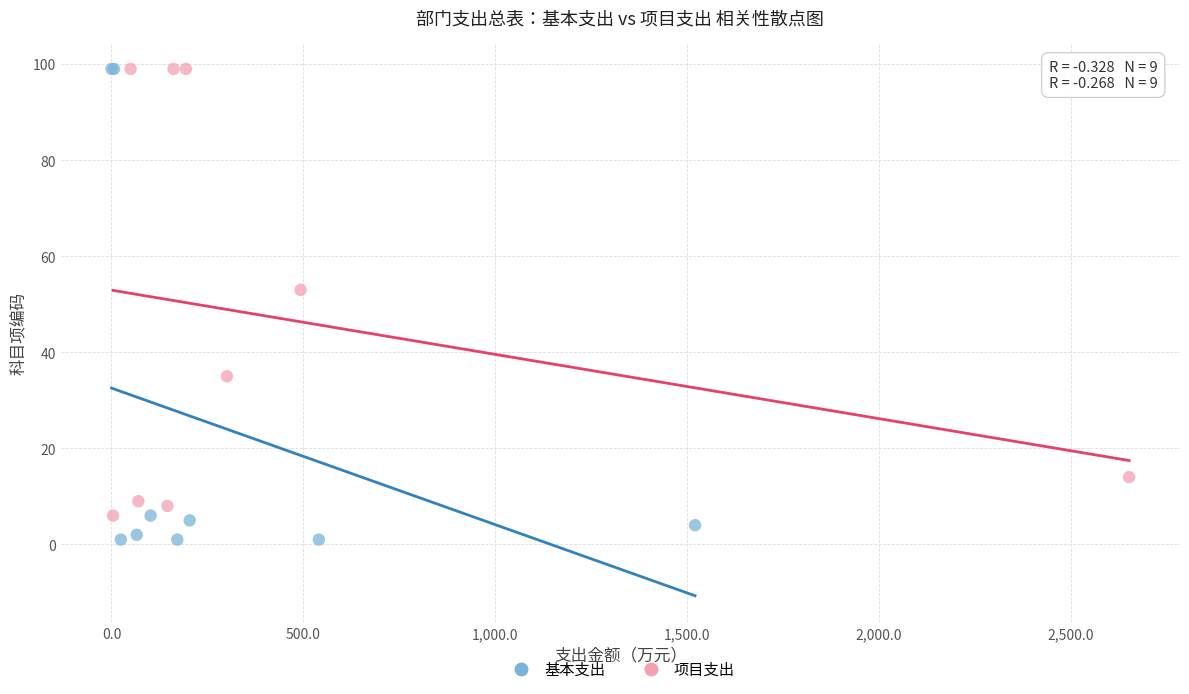

Which series has the largest Y range (max minus min)?

基本支出